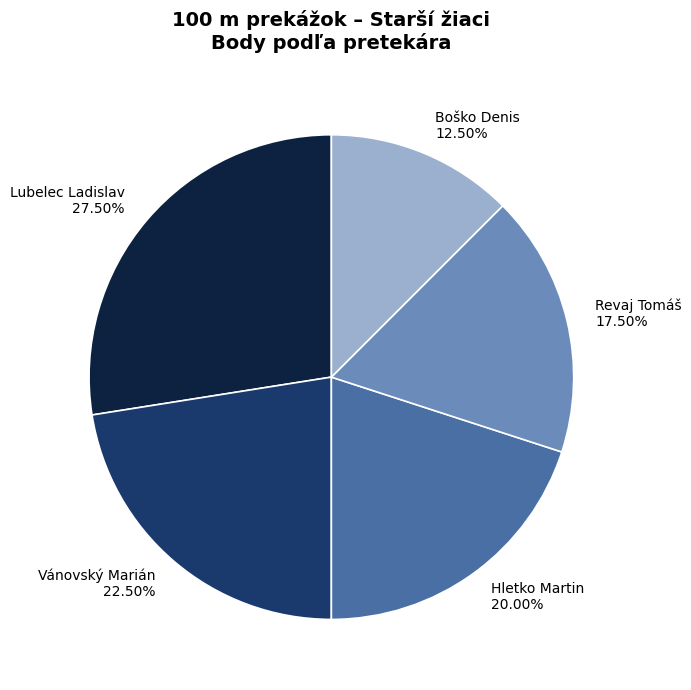

Between Vánovský Marián and Hletko Martin, which is larger?

Vánovský Marián